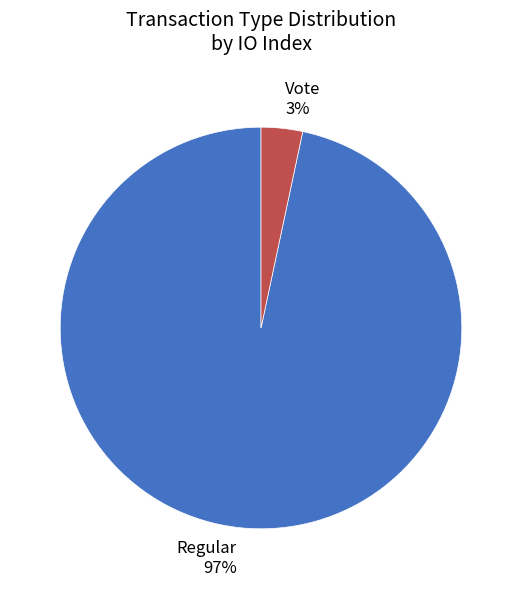

Count the number of slices in the pie.

2